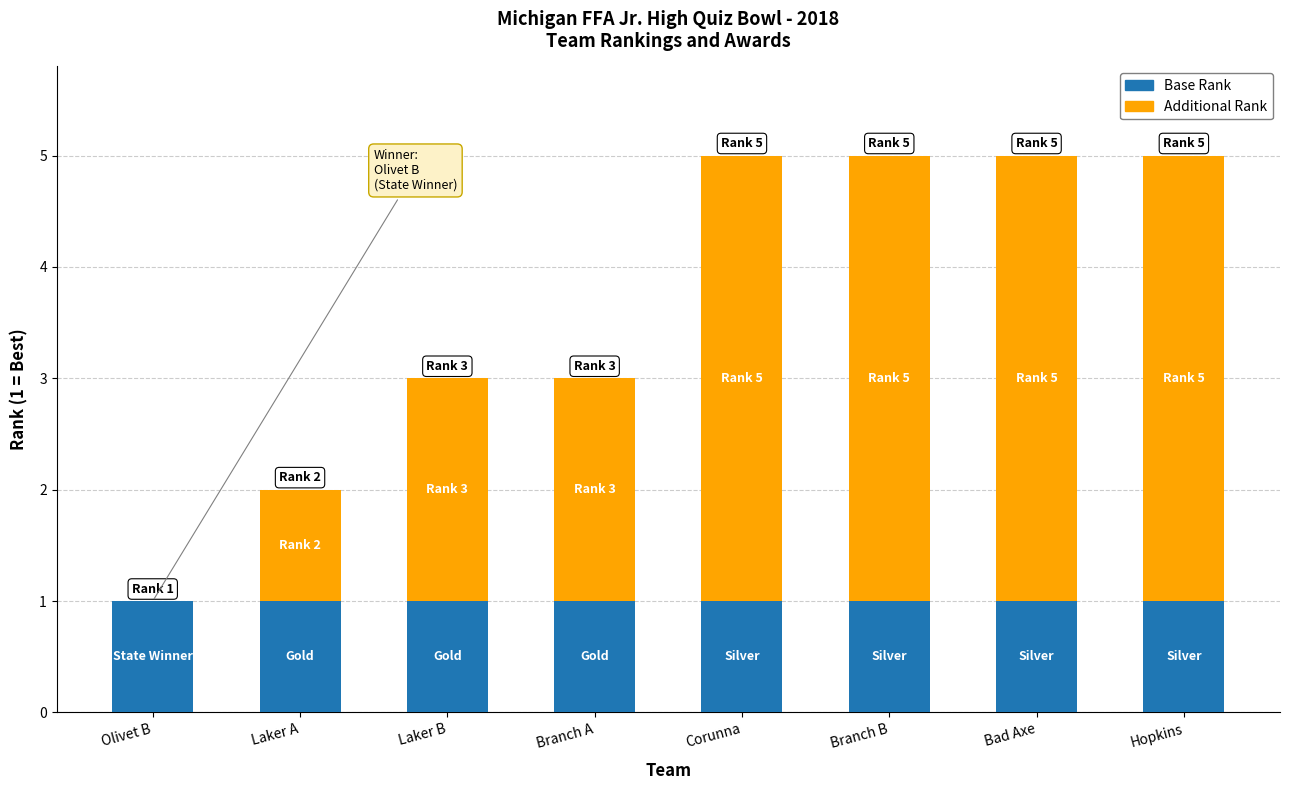

What is the total value across all series at Branch A?

3